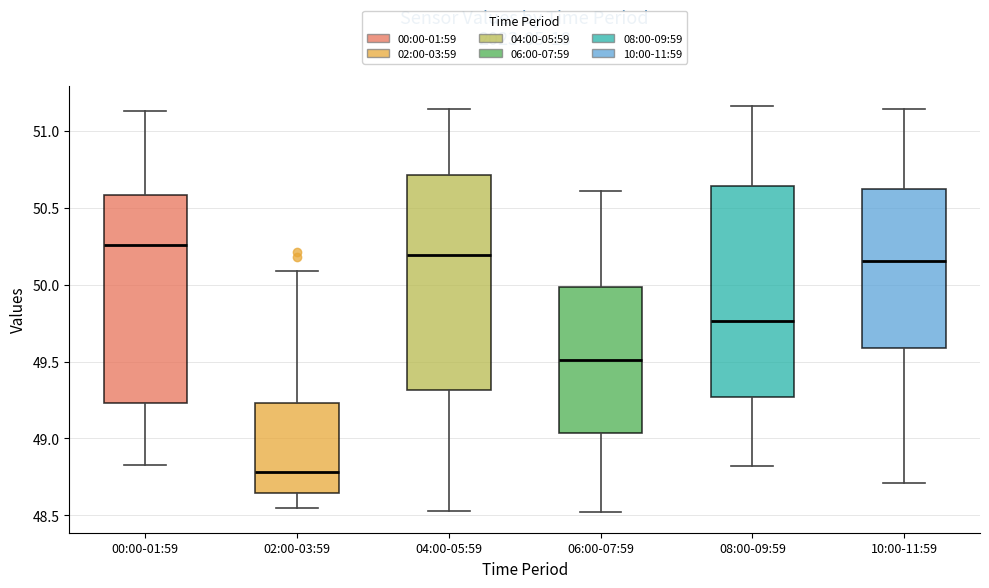

Where does the lower whisker of the box for 00:00-01:59 end on the y-axis? The values are not printed on the chart, so give them approximately, as read against the axis.

48.85